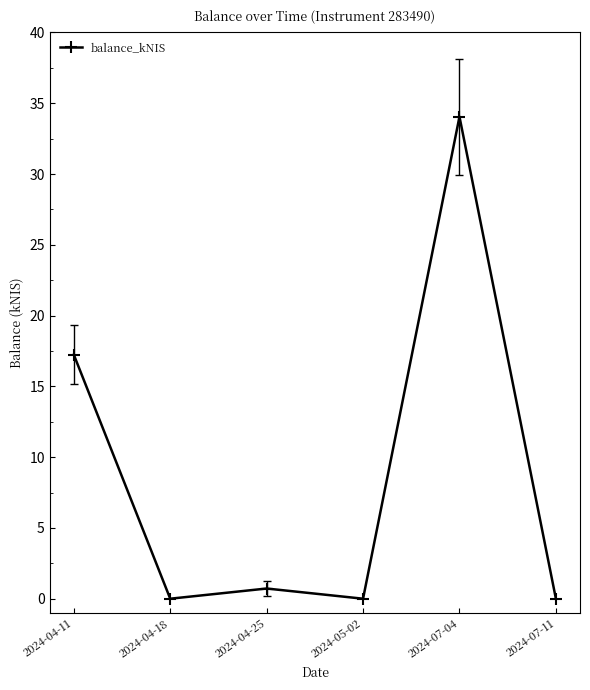

How many distinct data groups are displayed?

1